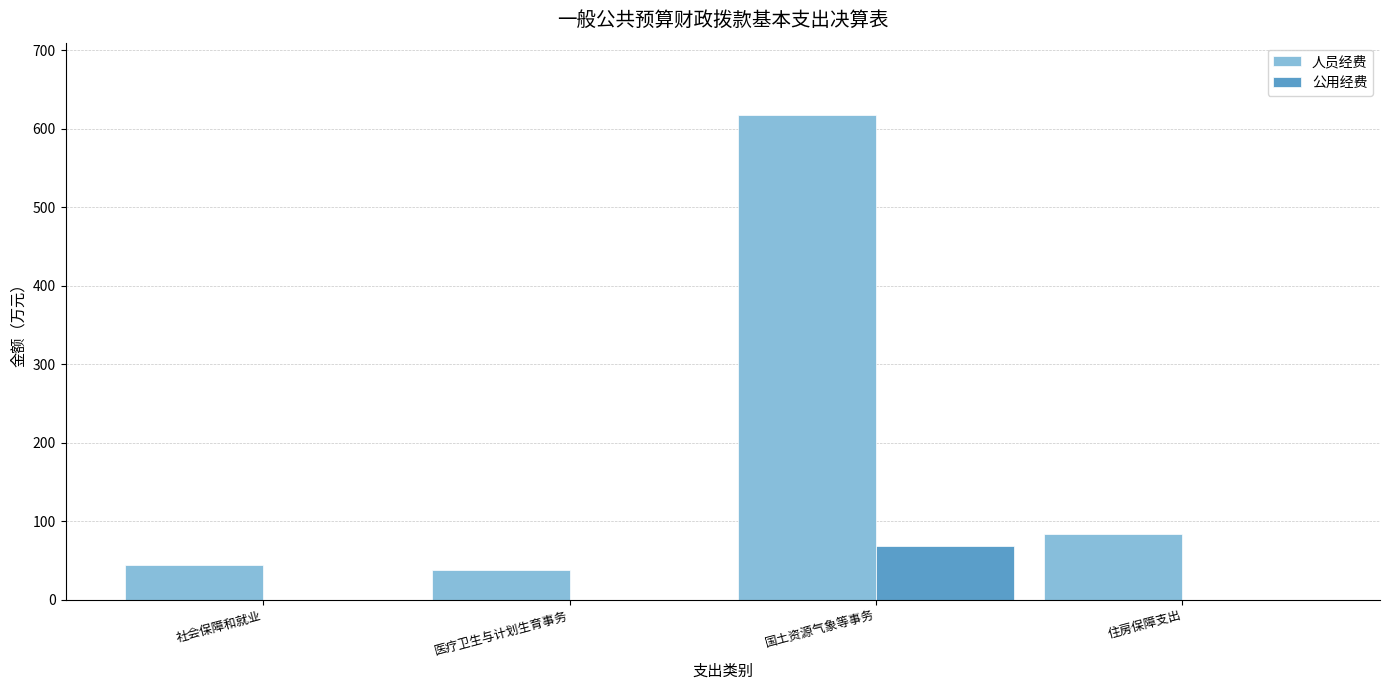

What is the sum of all 人员经费 values?

782.4